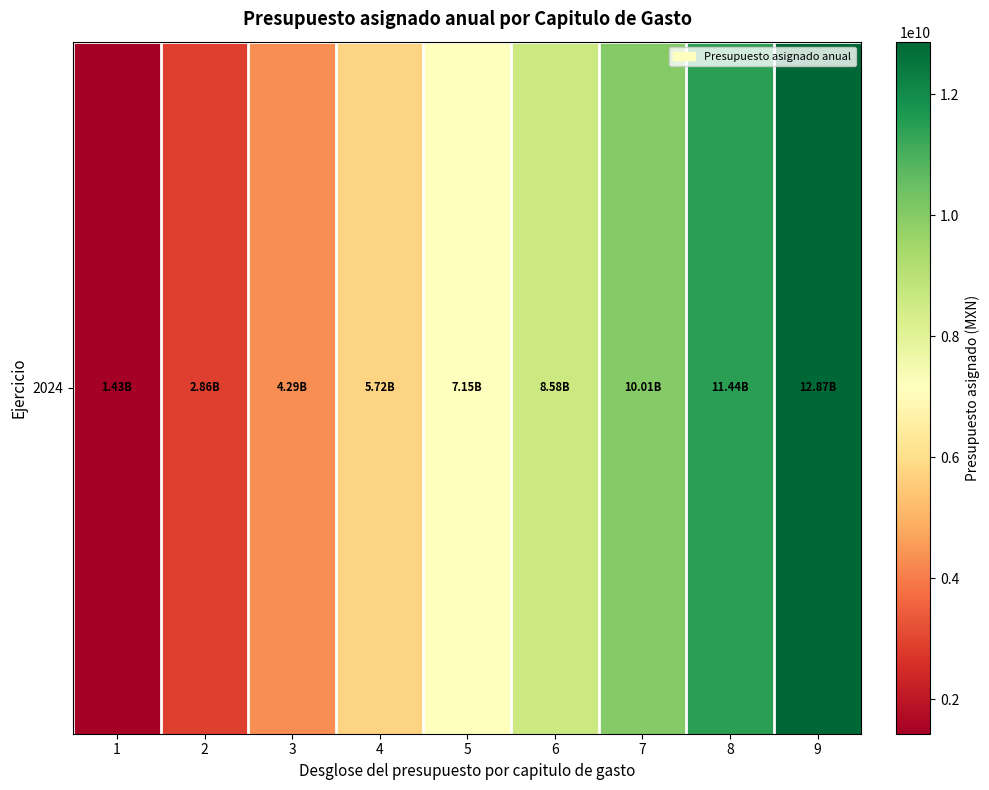

How many data points are less than 7147992404?

4